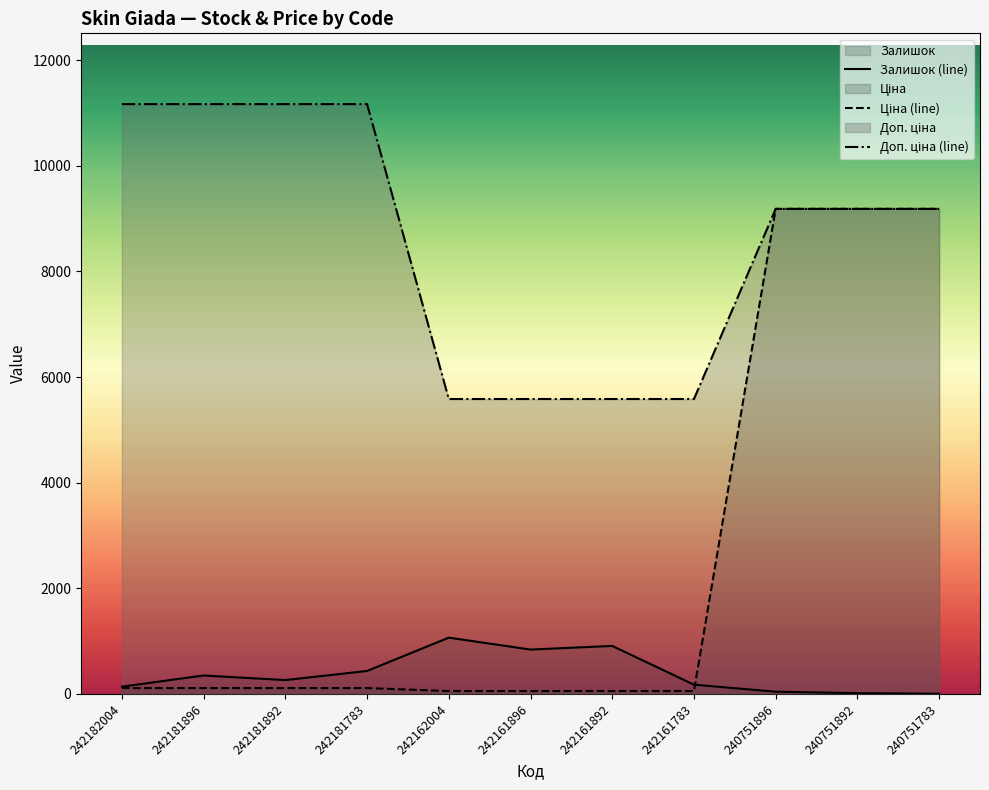

True or false: Ціна (line) has more than 1 interior local peaks.

False